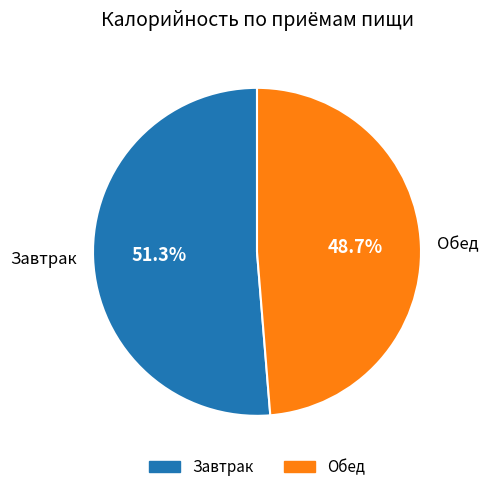

Which category accounts for the majority?

Завтрак